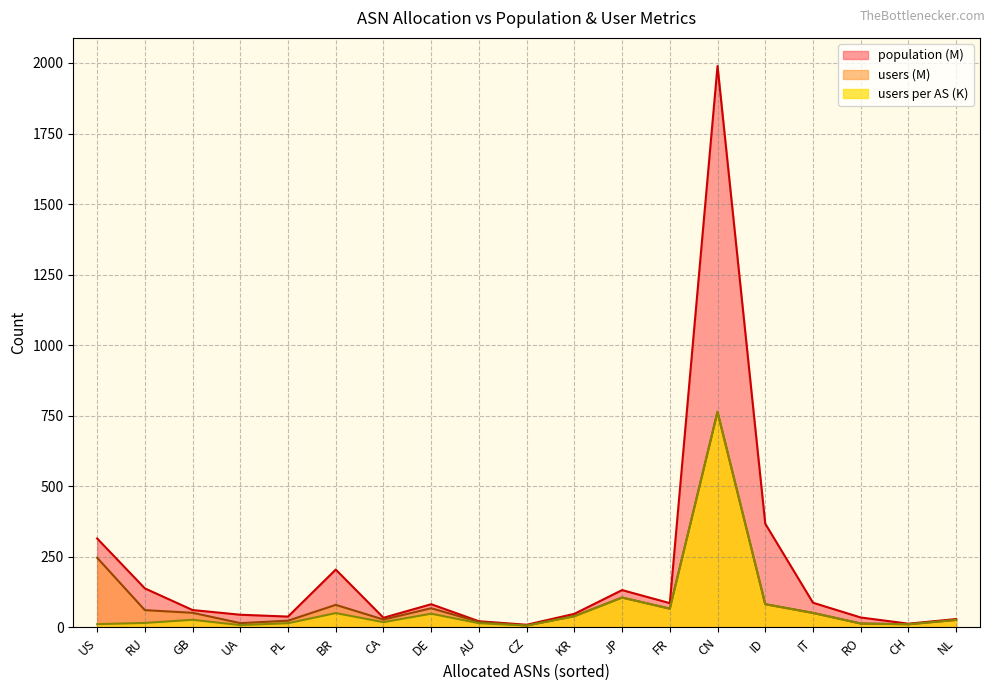

What is the total value across all series at FR?

218.9